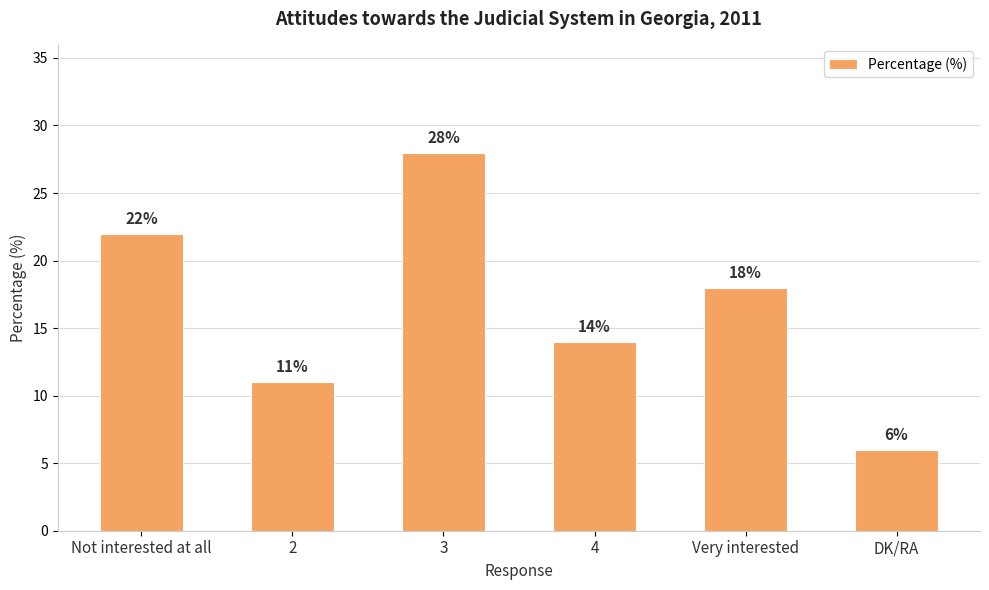

What is the label of the 5th bar from the left?

Very interested